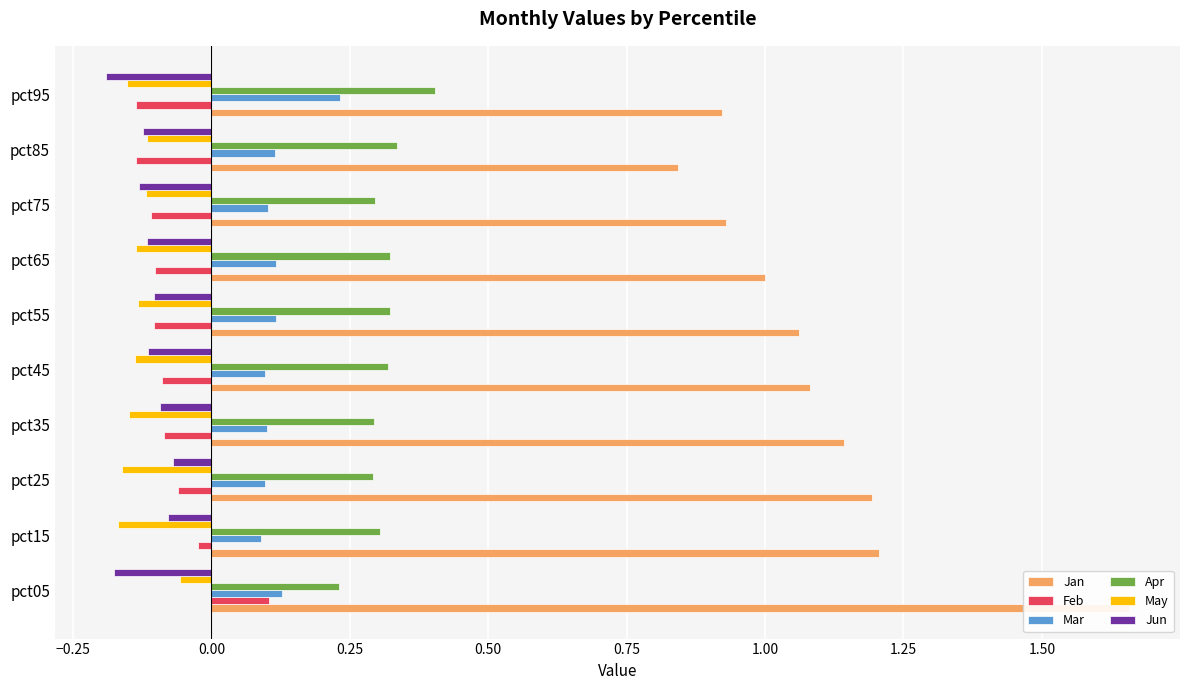

How many bars are there in total?

60